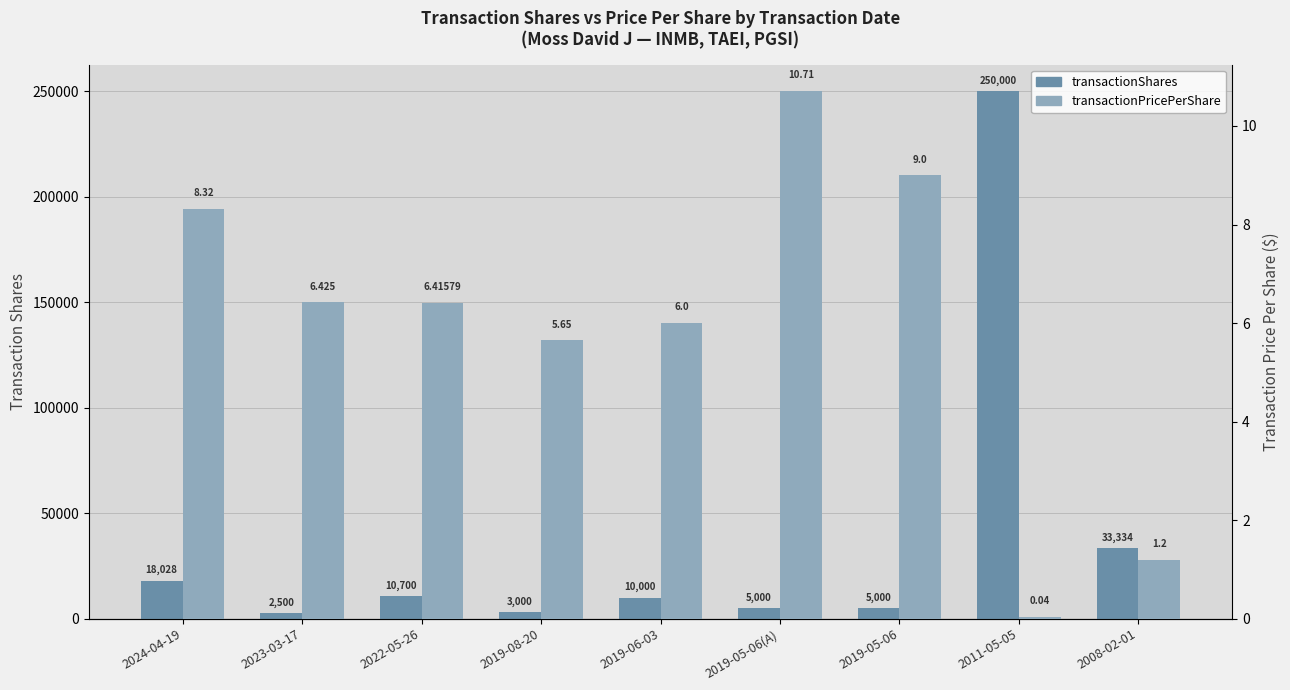

What position from the right is 2023-03-17?

8